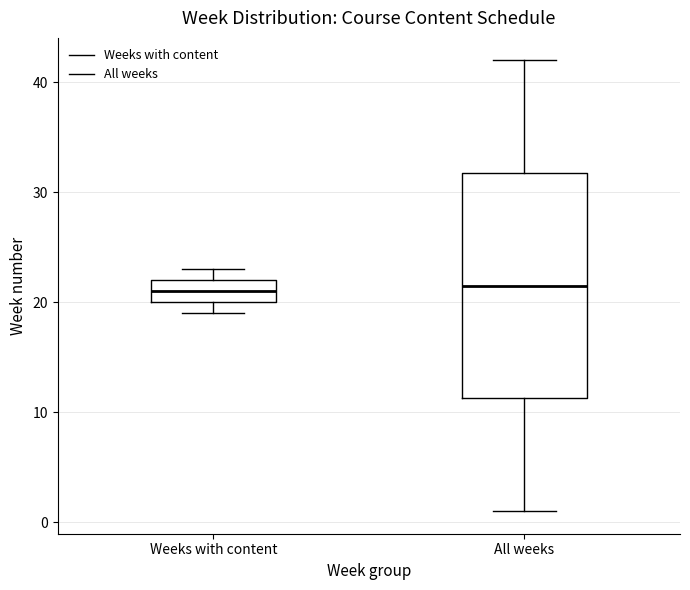

Reading left to right, transcribe this box plot: for each box, give where its median line is, the range the box spans, and where its two whiskers end, as read against the y-axis. The values are not printed on the chart, so give them approximately, as read against the axis.

Weeks with content: median 21, box 20 to 22, whiskers 19 to 23
All weeks: median 22, box 11 to 32, whiskers 1 to 42